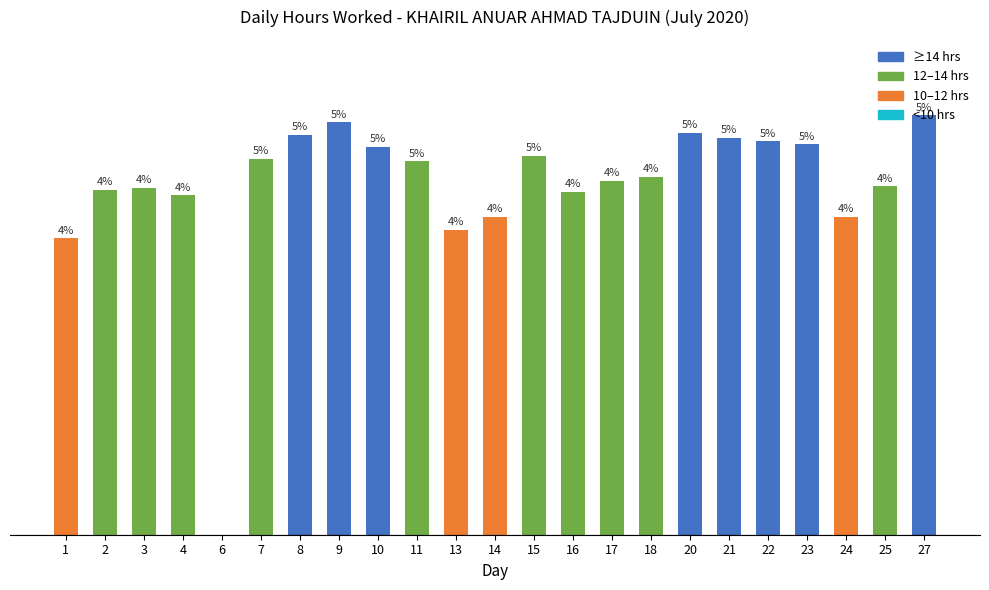

True or false: the data shows 13.5 at 11.

True